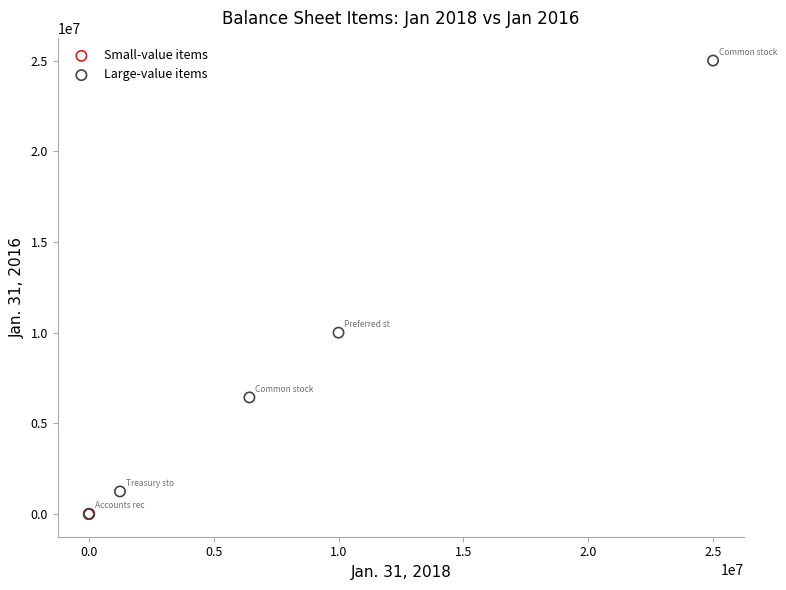

Which series contains the highest Y value?

Large-value items